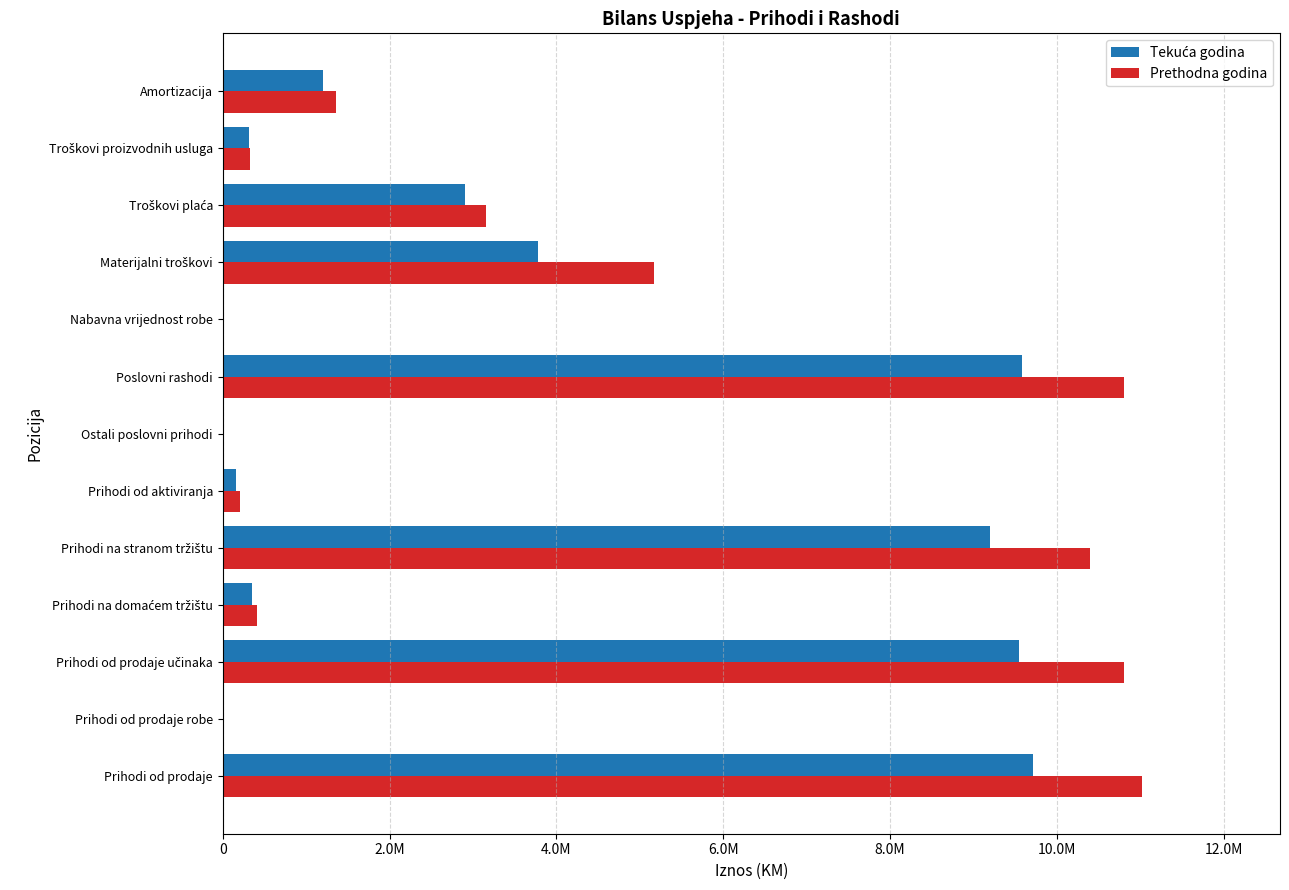

How many data points does each series have?

13